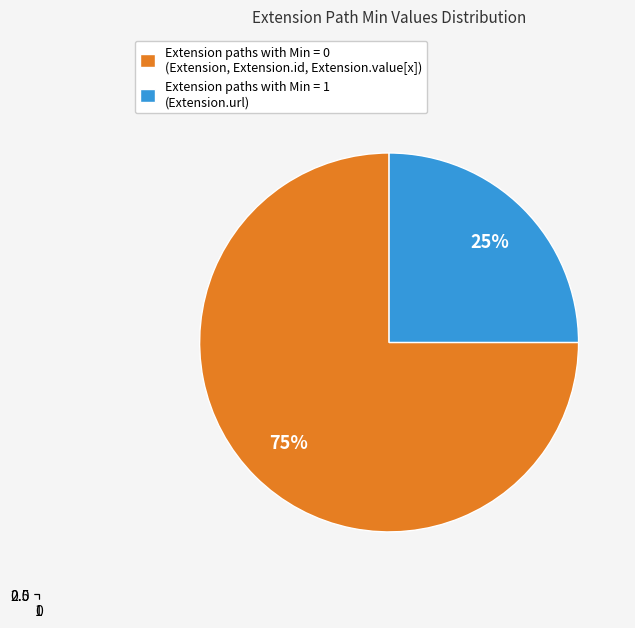

True or false: Extension.value[x] accounts for 0% of the total.

True